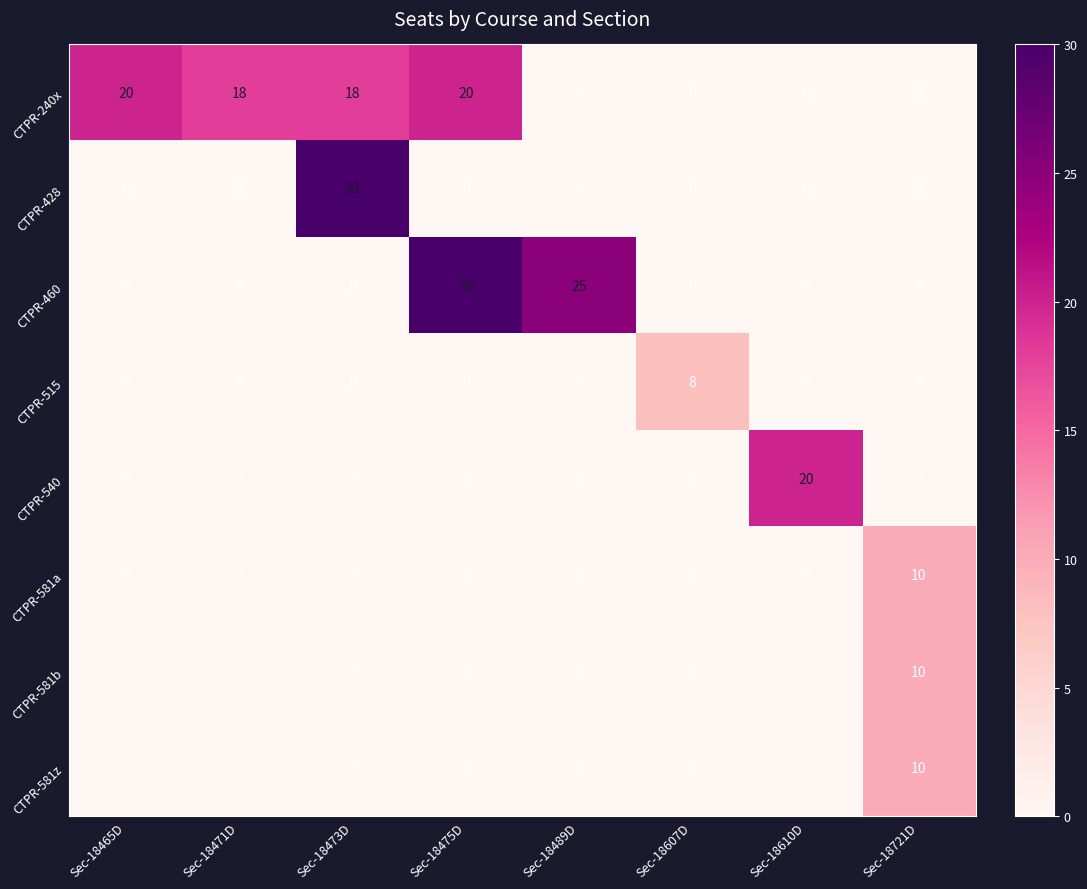

Count the number of data series in this chart.

8